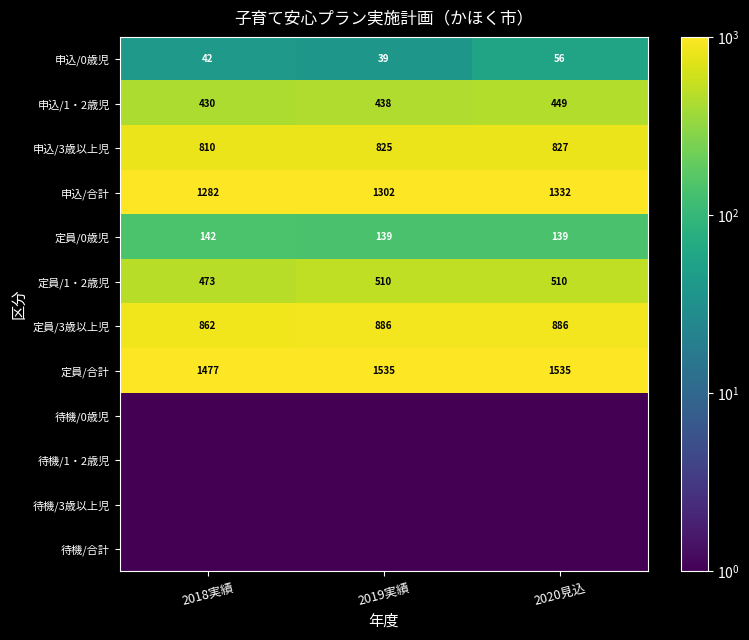

Is the value of 申込/3歳以上児 at 2020見込 greater than the value of 定員/1・2歳児 at 2018実績?

Yes